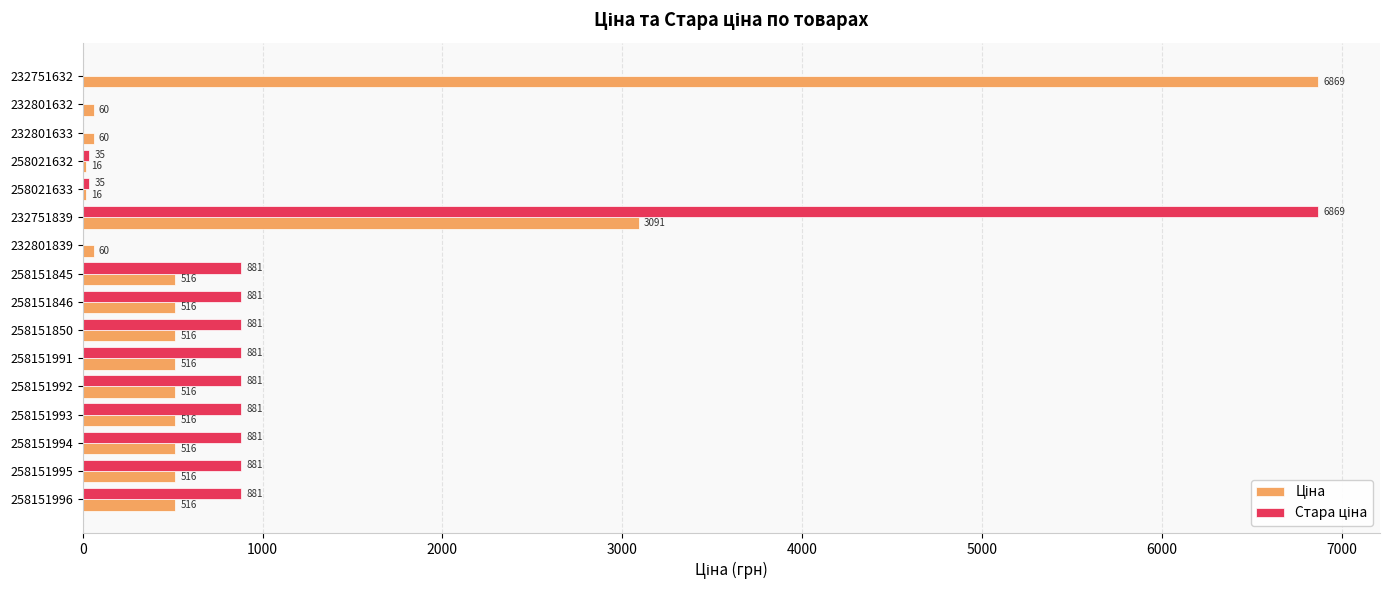

At which category is the sum across all series the highest?

232751839